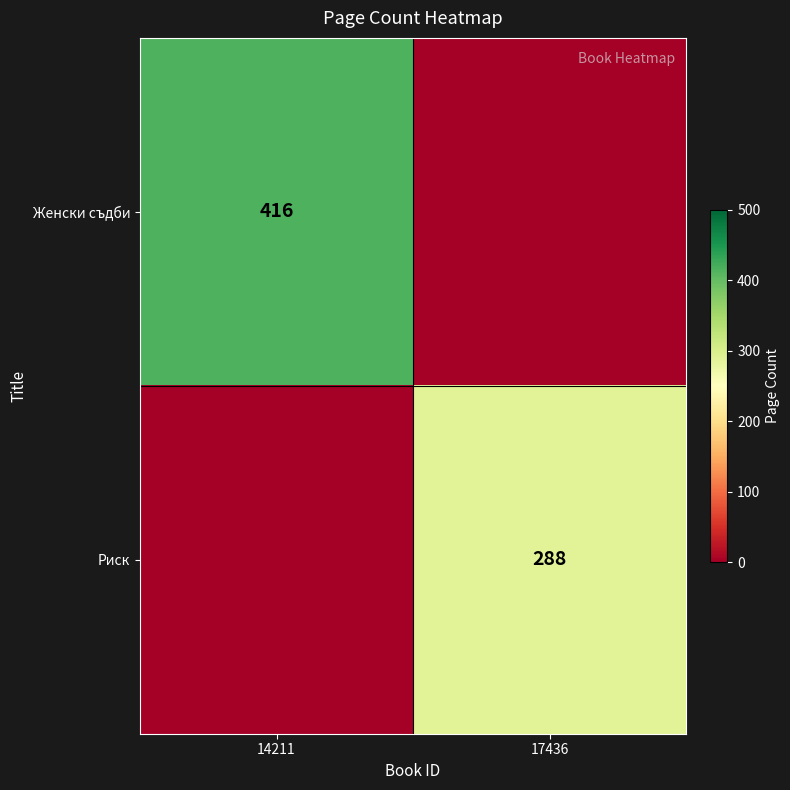

What is the spread (max minus min) of values at 14211?

416